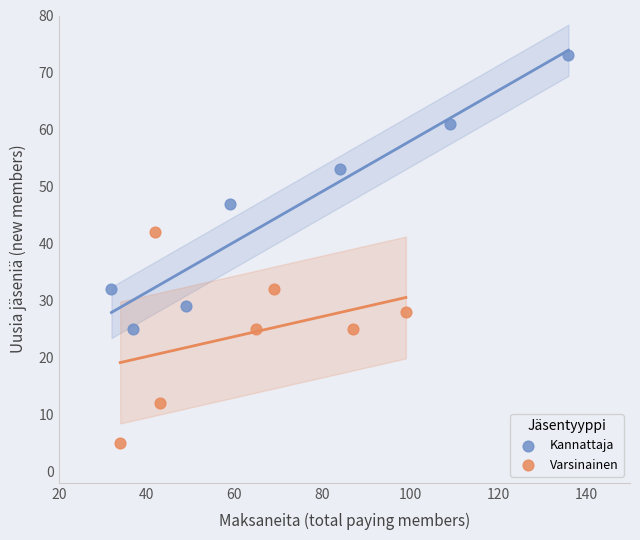

What are all the series names shown in the legend?

Kannattaja, Varsinainen